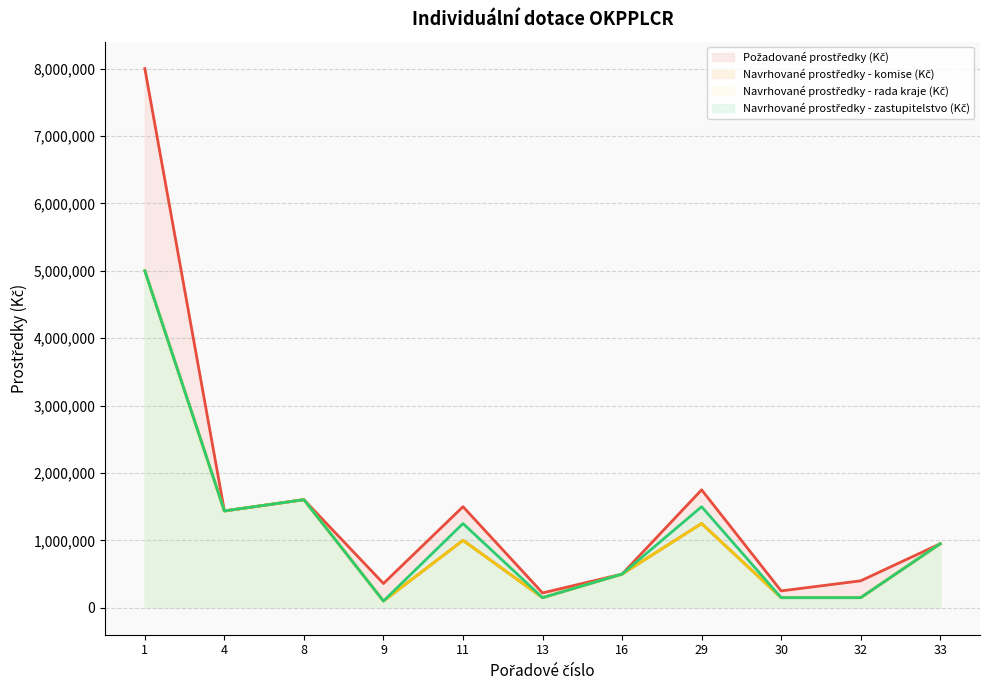

At how many categories does at least one series exceed 2650167?

1